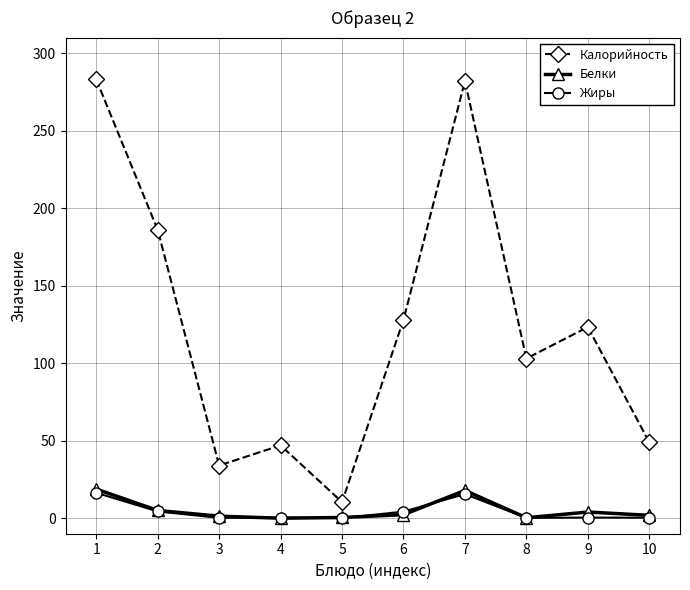

True or false: Калорийность has more than 2 points higher than both neighbors.

True